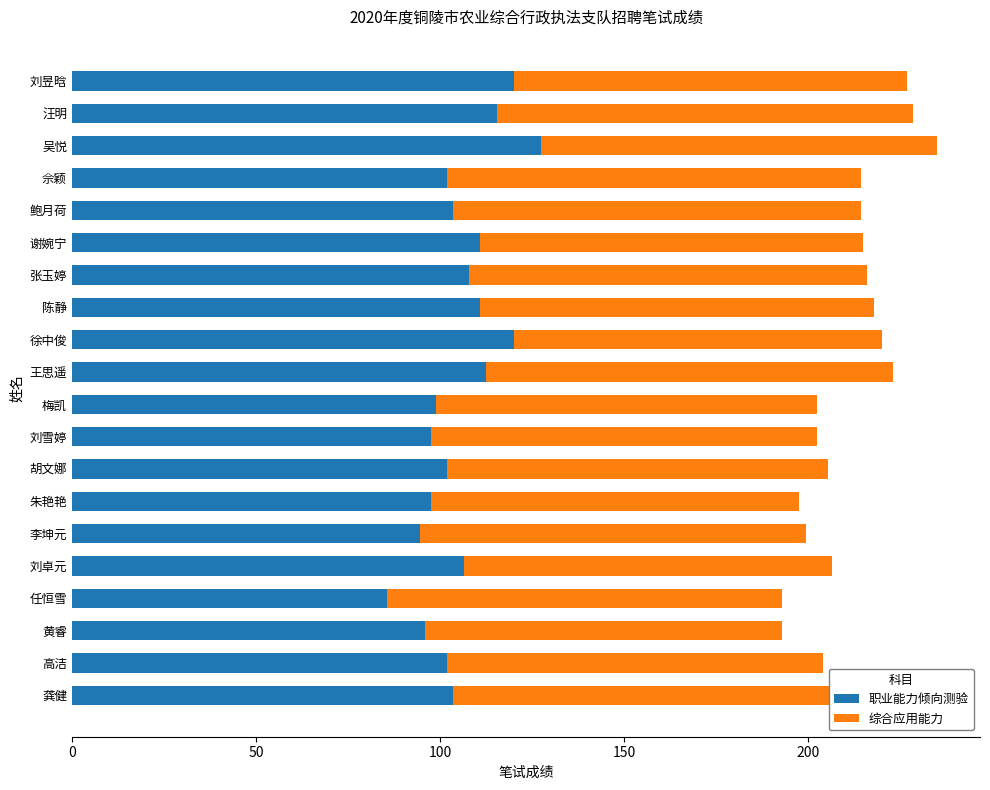

What is the maximum value for 职业能力倾向测验?

127.5